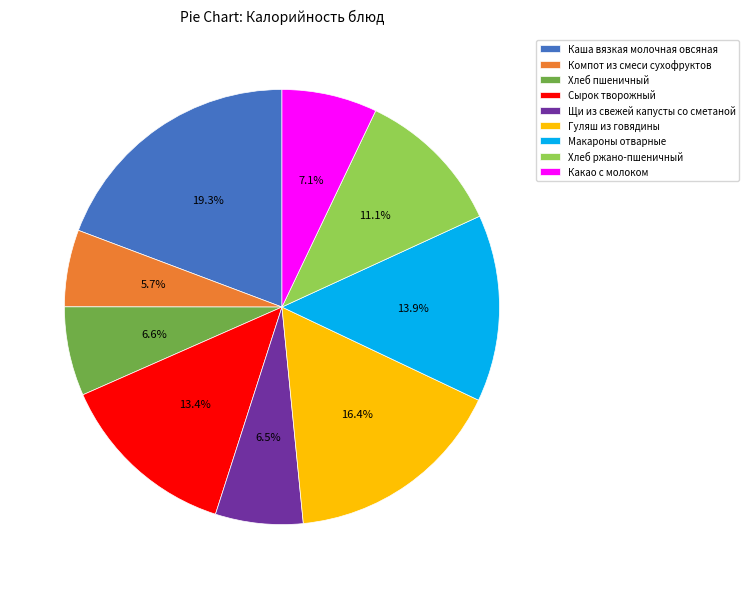

What is the largest slice in the pie chart?

Каша вязкая молочная овсяная